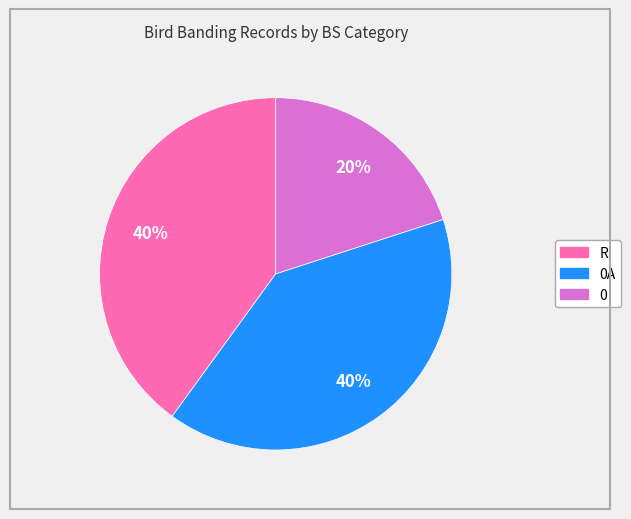

To the nearest percent, what is the average slice percentage?

33%